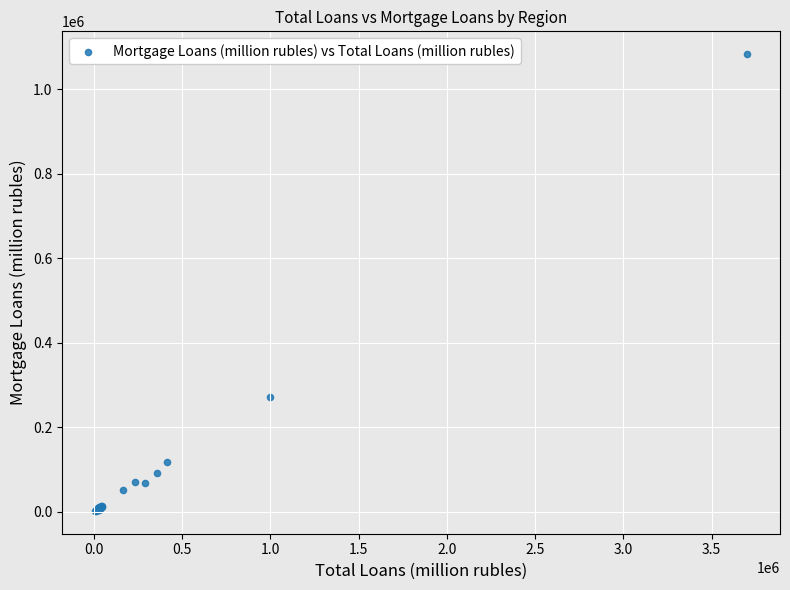

What Y value in the scatter plot is closest to 542776?

272353